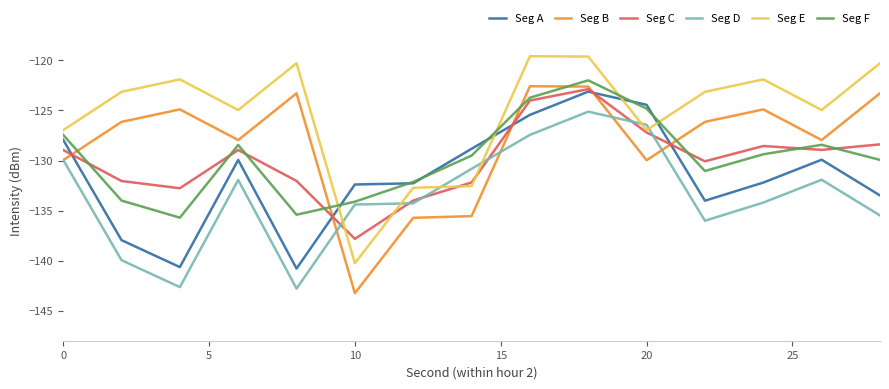

What is the difference between the maximum and second lowest values in the Seg B series?

13.1